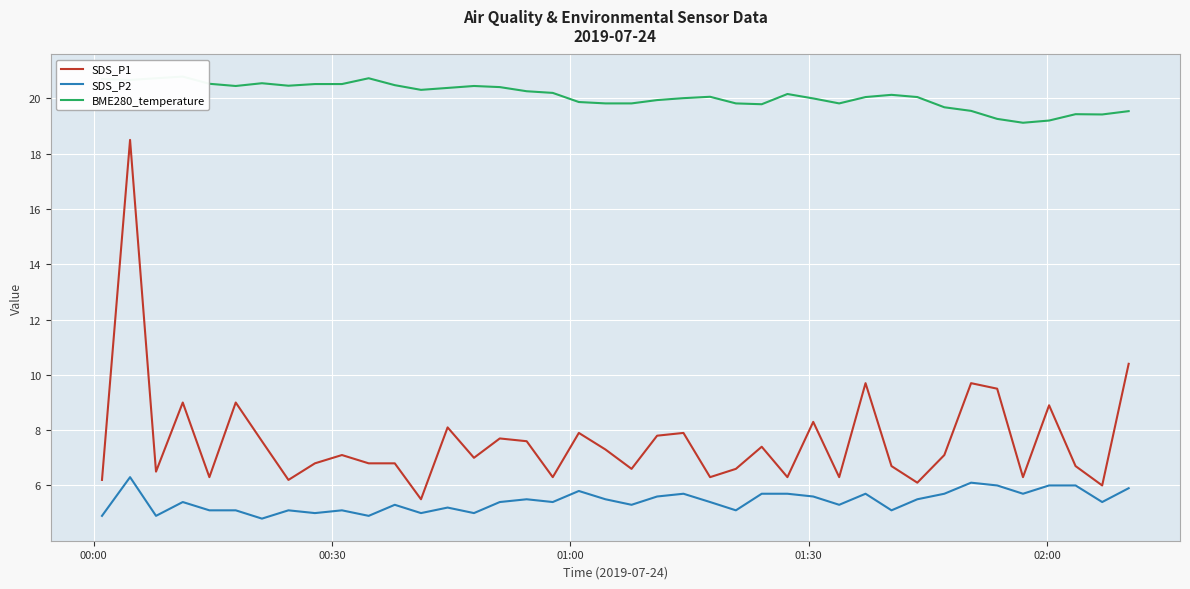

What is the highest value of the SDS_P2 series?

6.3